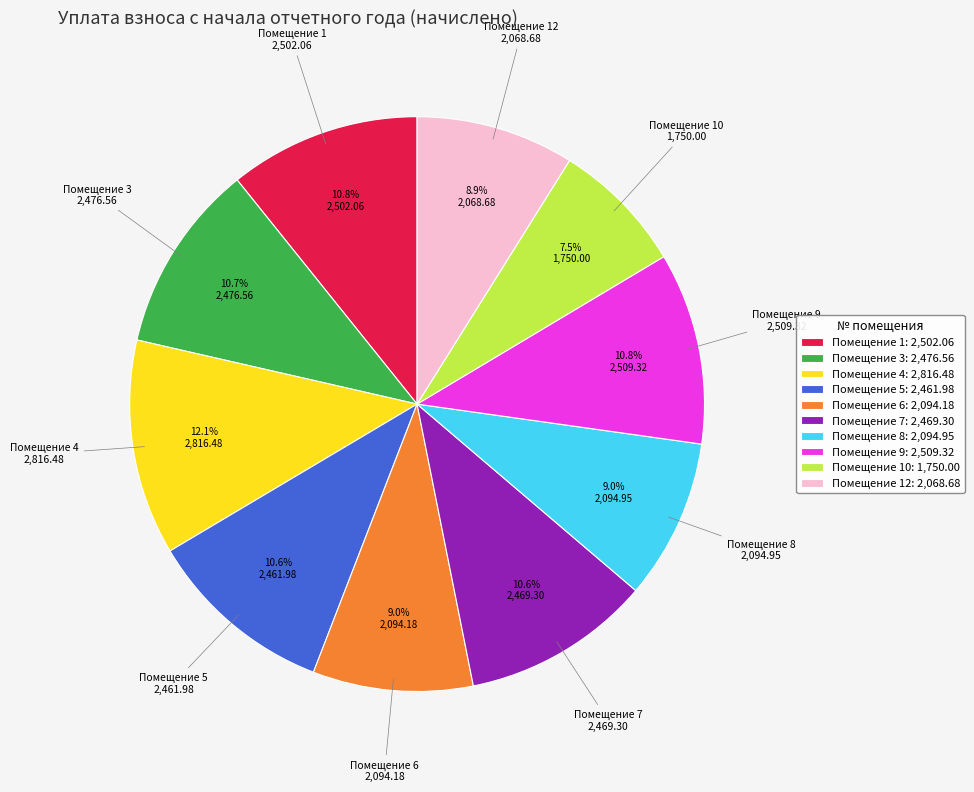

Which has a higher value, Помещение 7: 2,469.30 or Помещение 4: 2,816.48?

Помещение 4: 2,816.48